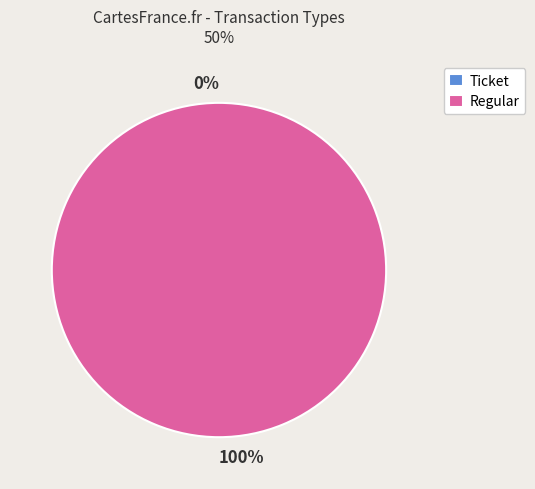

Count the number of slices in the pie.

2